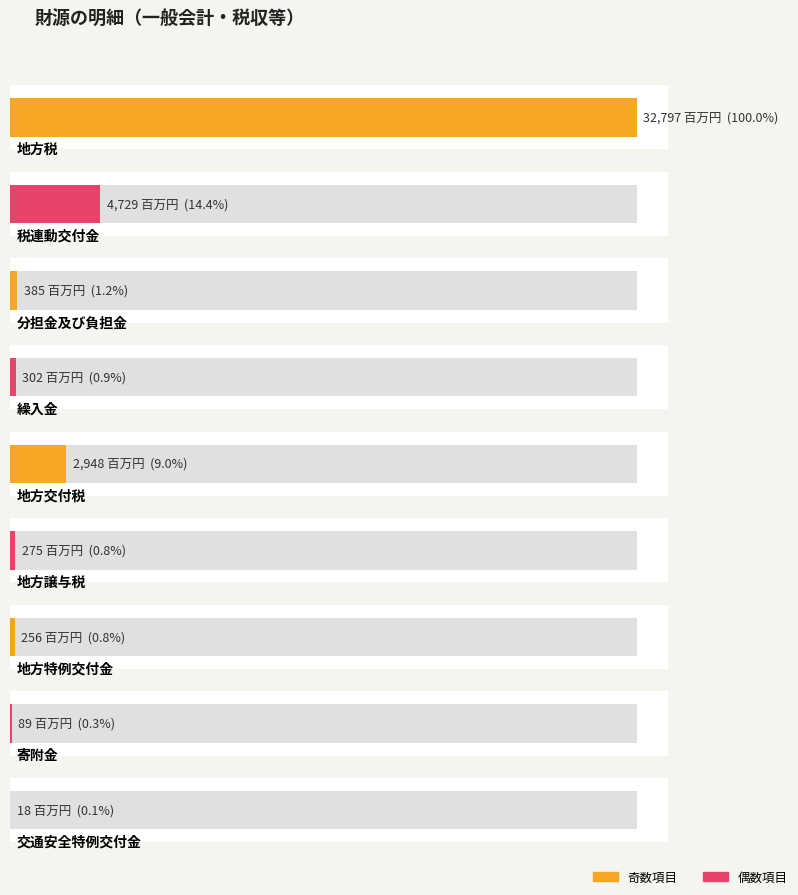

Rank the categories by value from lowest to highest.

交通安全特例交付金, 寄附金, 地方特例交付金, 地方譲与税, 繰入金, 分担金及び負担金, 地方交付税, 税連動交付金, 地方税